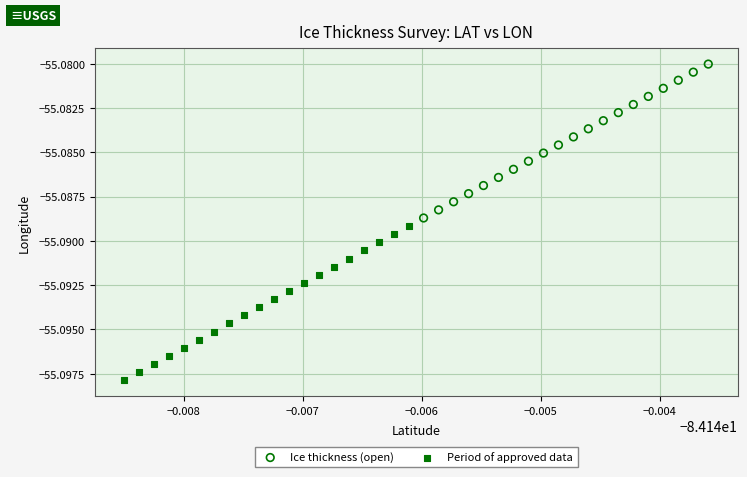

Which series has the largest Y range (max minus min)?

Period of approved data